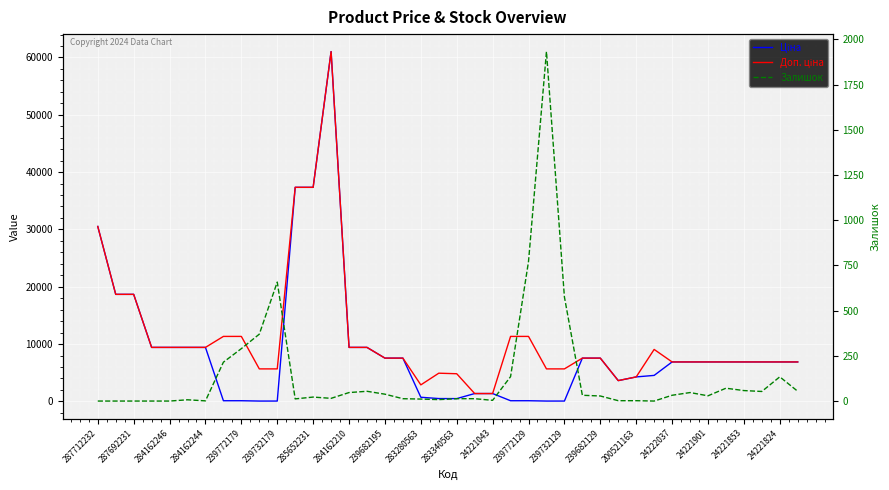

Which series ends up on top after the final intersection of Ціна and Залишок?

Ціна